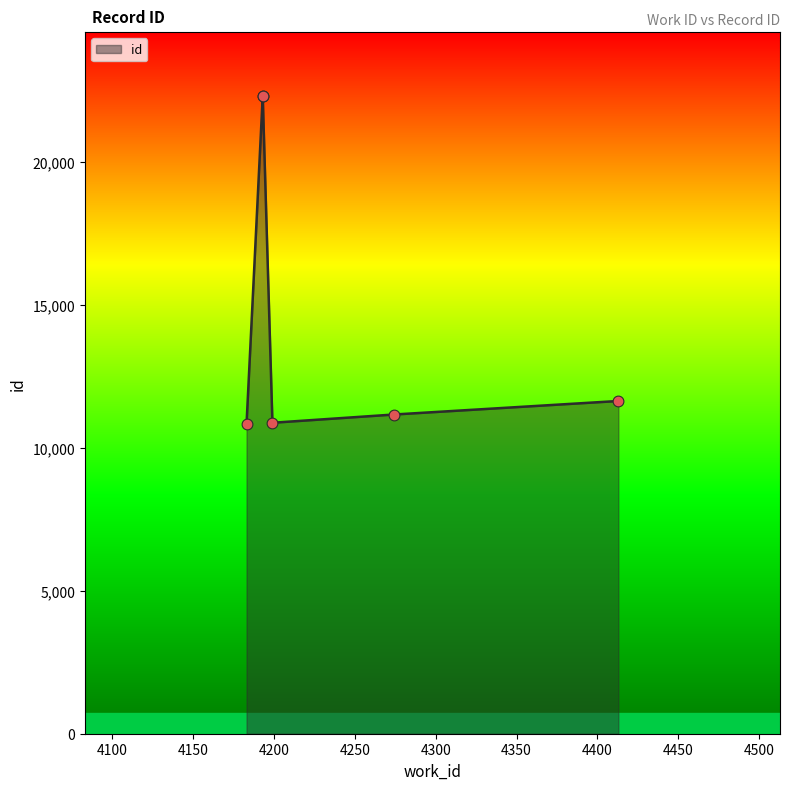

What is the change in value from 4183 to 4413?

+791